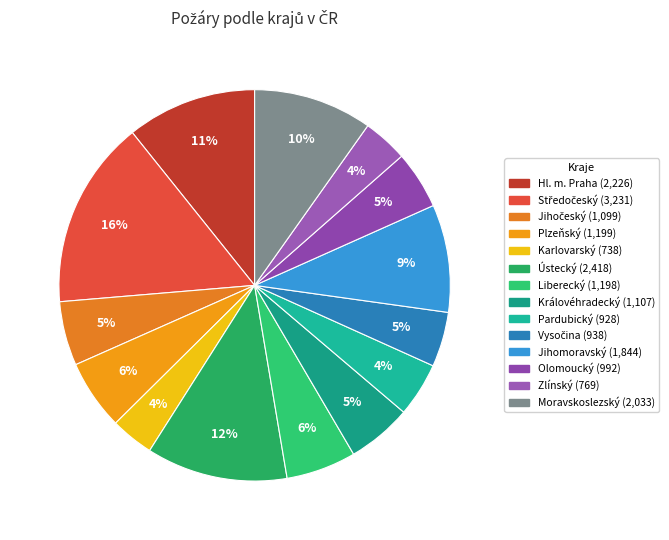

How many slices are in this pie chart?

14